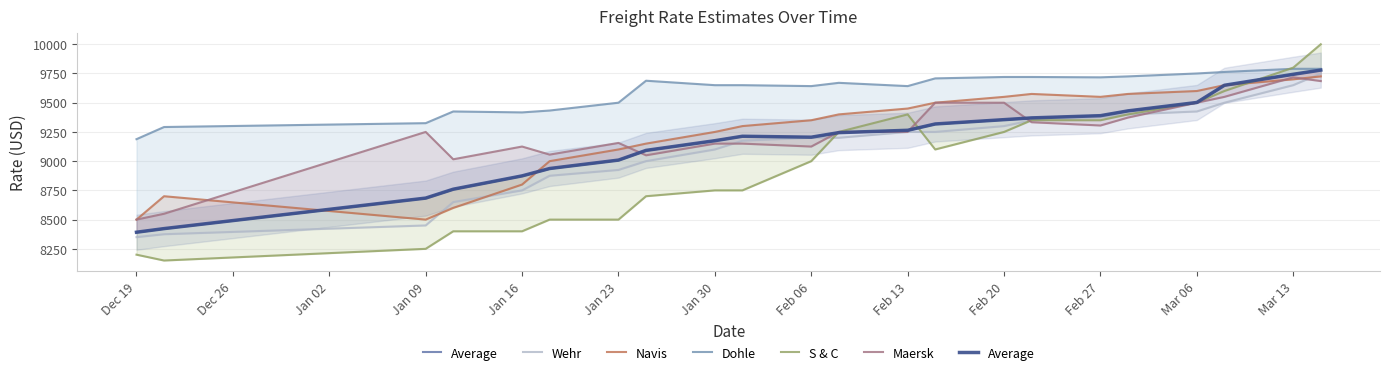

How many interior local valleys does the Average series have?

1